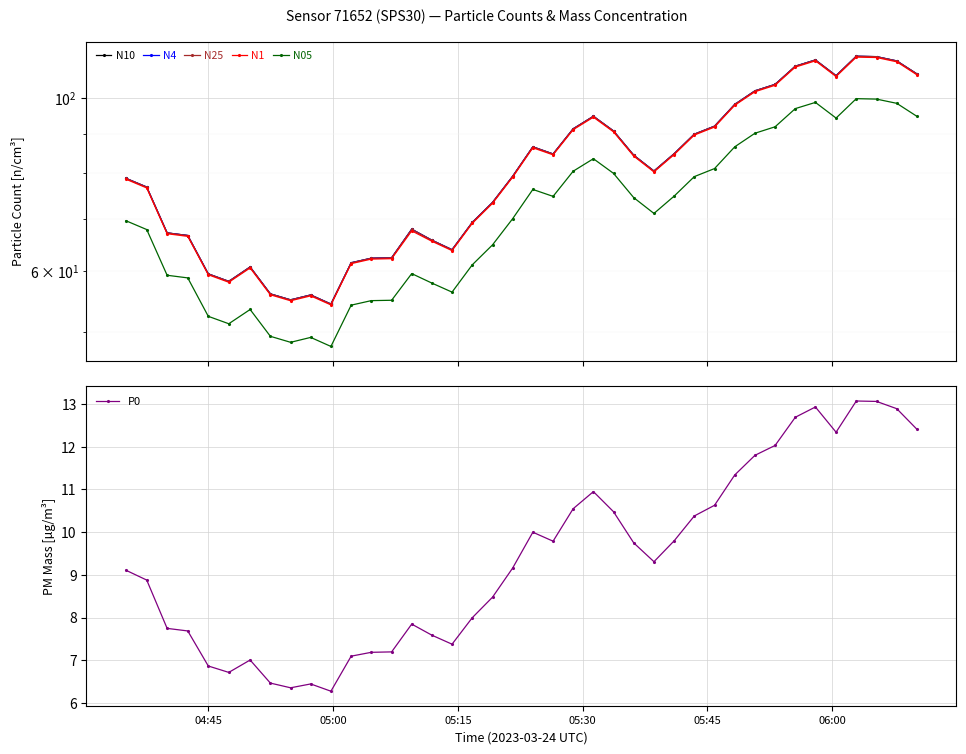

What is the lowest value of the P0 series?

6.3